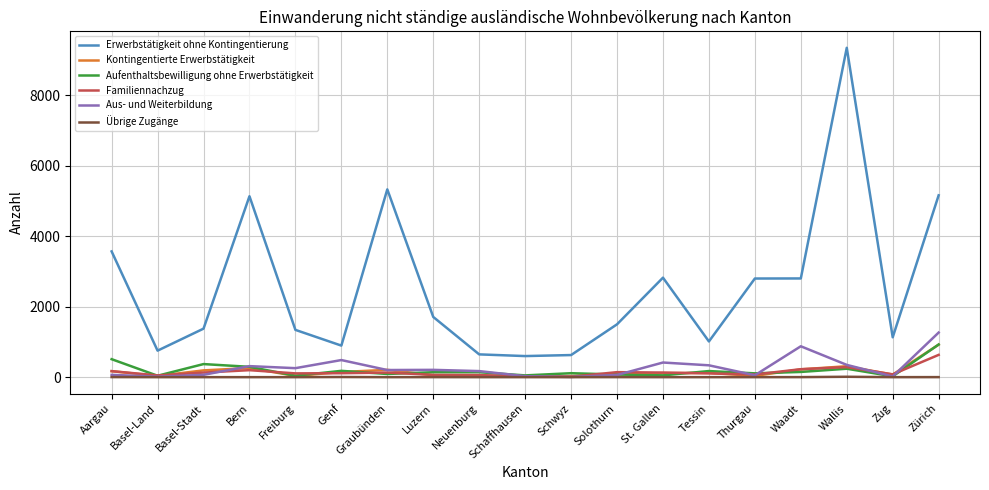

Is this an area chart (filled region under the line)?

No